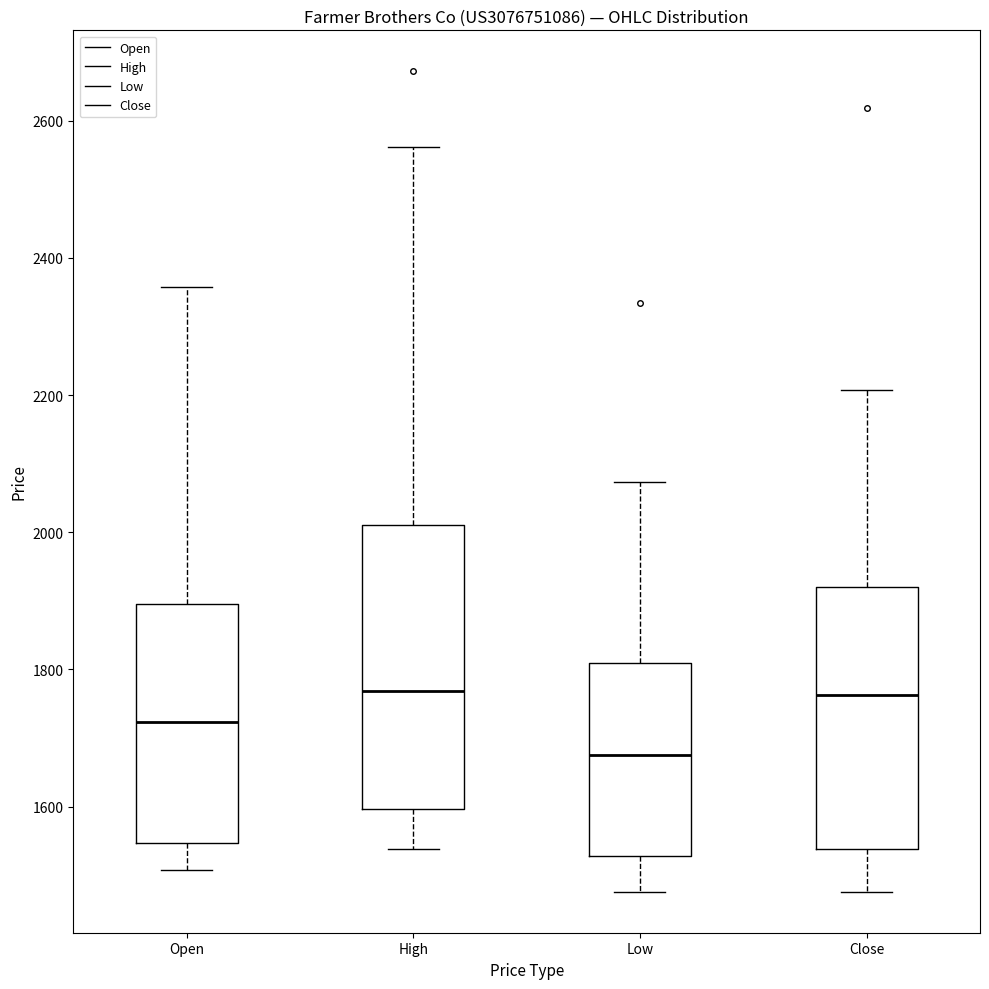

Reading left to right, transcribe this box plot: for each box, give where its median line is, the range the box spans, and where its two whiskers end, as read against the y-axis. The values are not printed on the chart, so give them approximately, as read against the axis.

Open: median 1720, box 1540 to 1900, whiskers 1500 to 2360
High: median 1760, box 1600 to 2020, whiskers 1540 to 2560
Low: median 1680, box 1520 to 1800, whiskers 1480 to 2080
Close: median 1760, box 1540 to 1920, whiskers 1480 to 2200